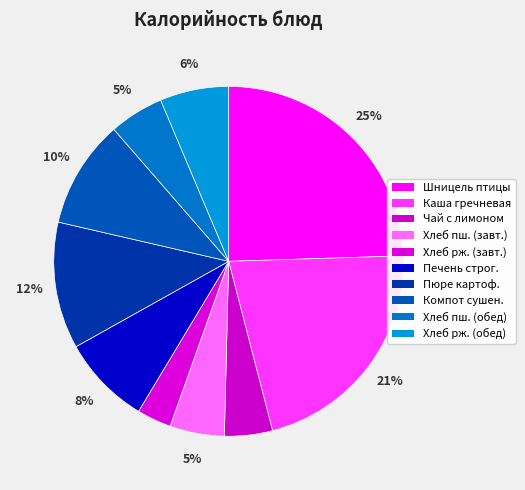

Count the number of slices in the pie.

10